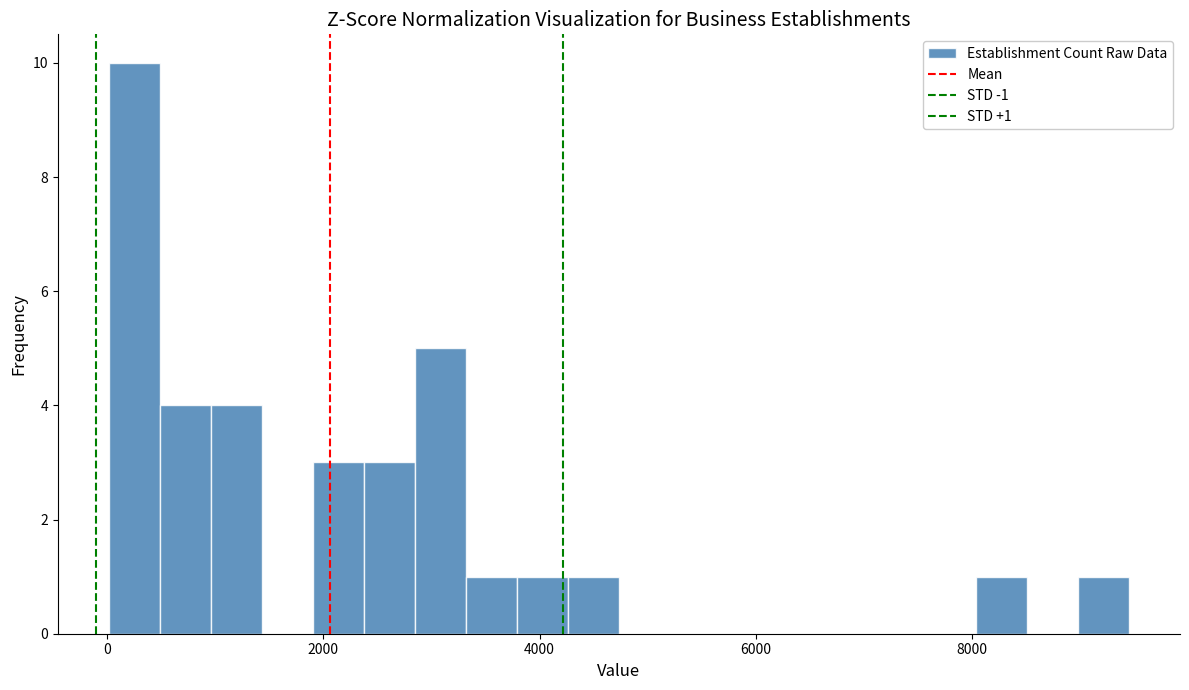

Around what value on the x-axis is the tallest bar? Give the approximate position of its centre, as read against the axis.

200